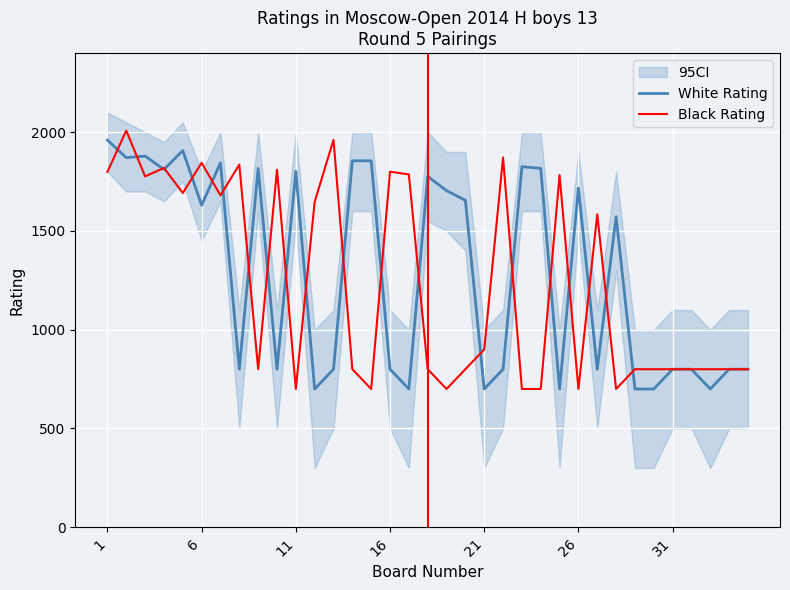

How many interior local peaks does the White Rating series have?

9